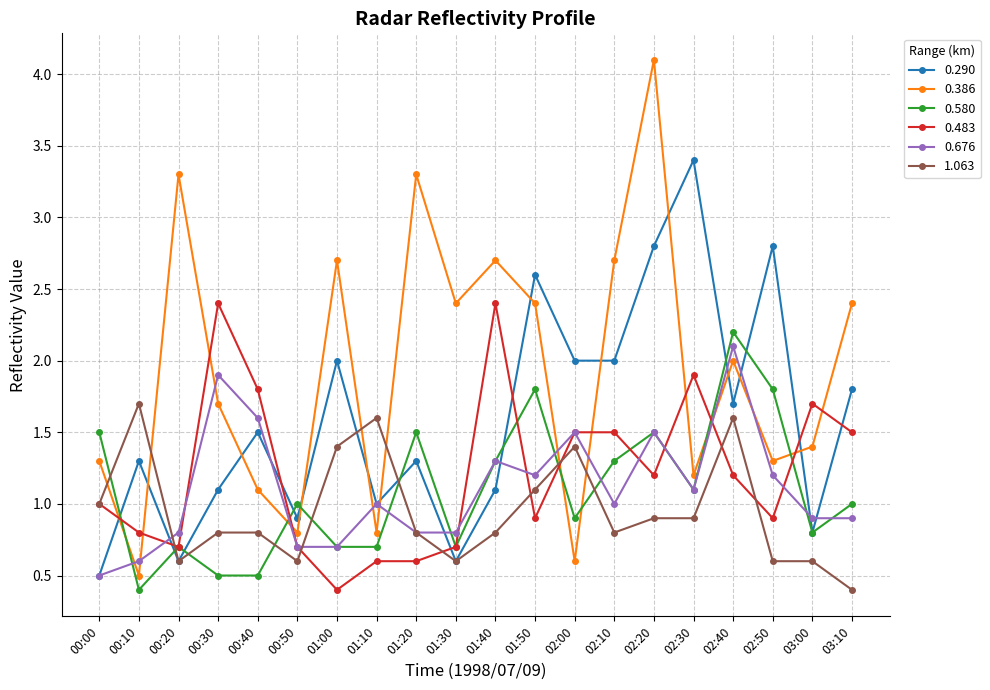

What is the maximum value for 0.386?

4.1